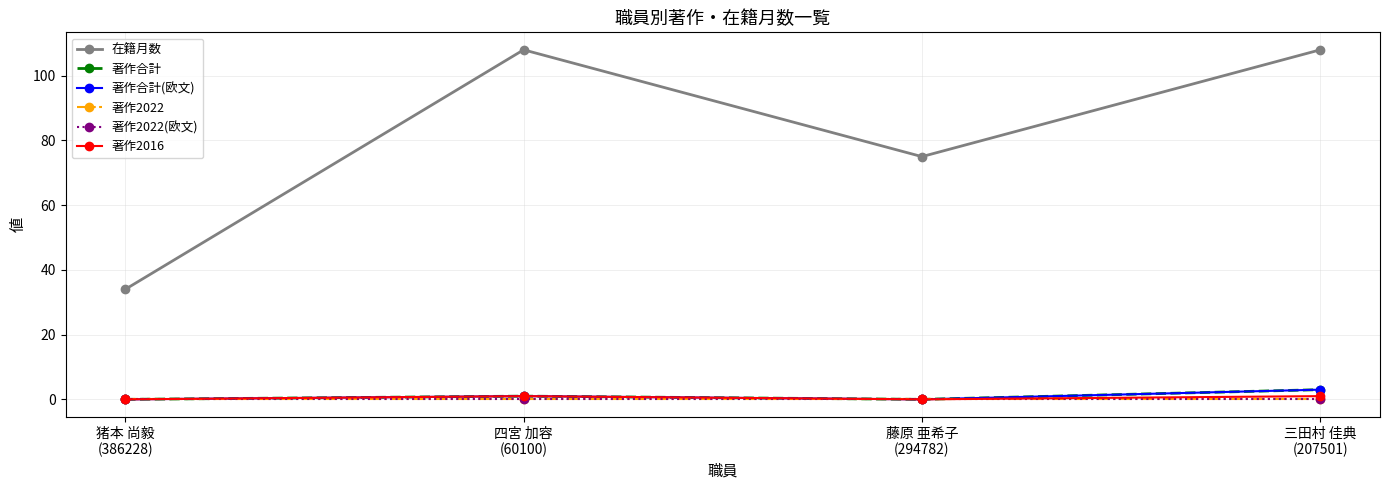

Is this an area chart (filled region under the line)?

No